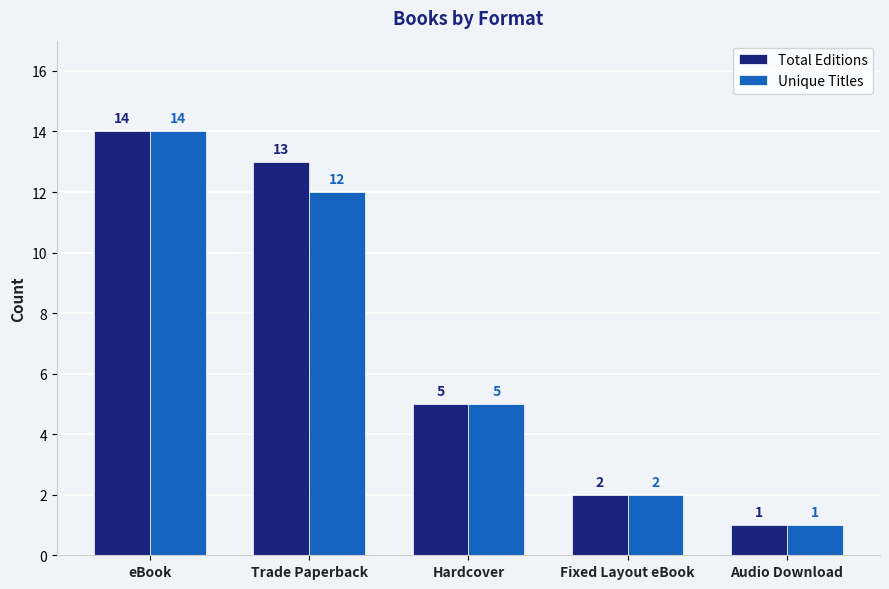

Which category has the highest value across all series?

eBook